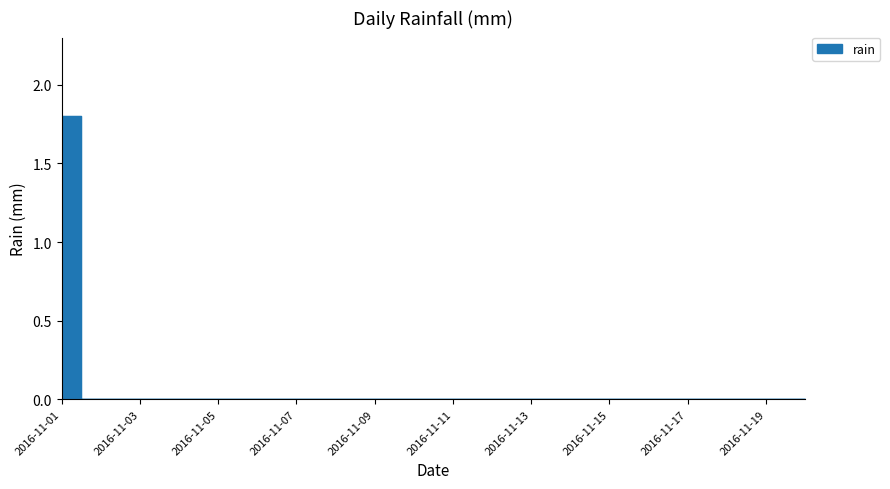

How many lines are shown in the chart?

1